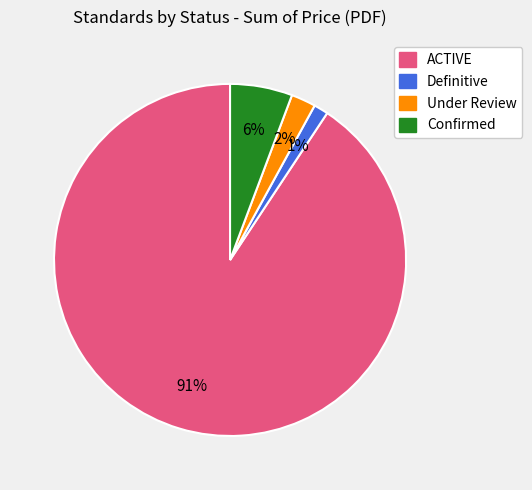

Between Confirmed and Definitive, which is larger?

Confirmed